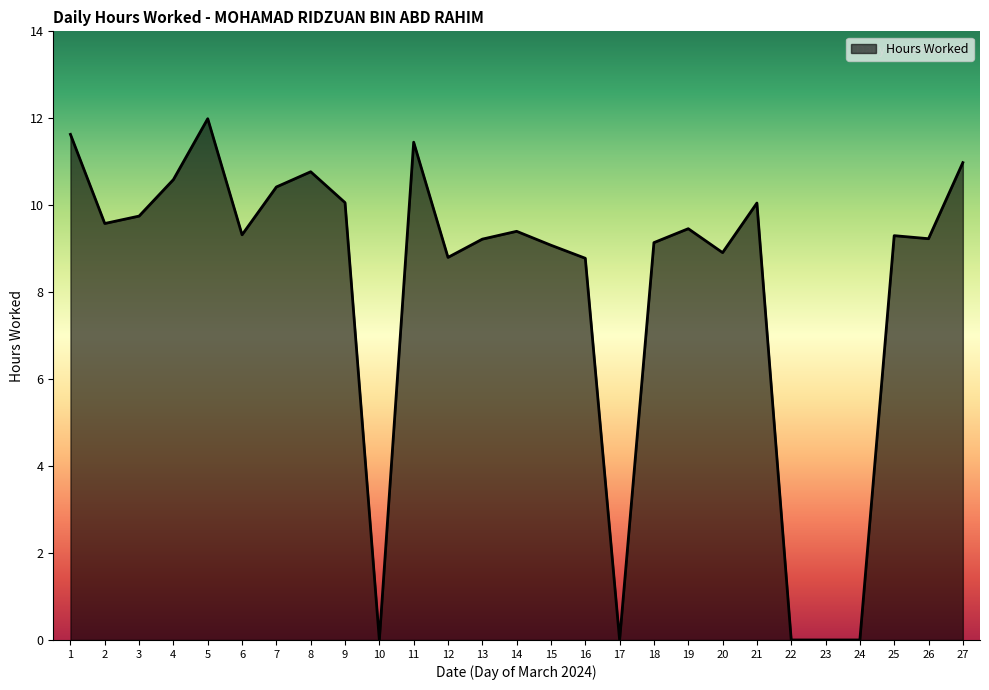

The chart shows a value of 9.1 at 15. True or false?

True